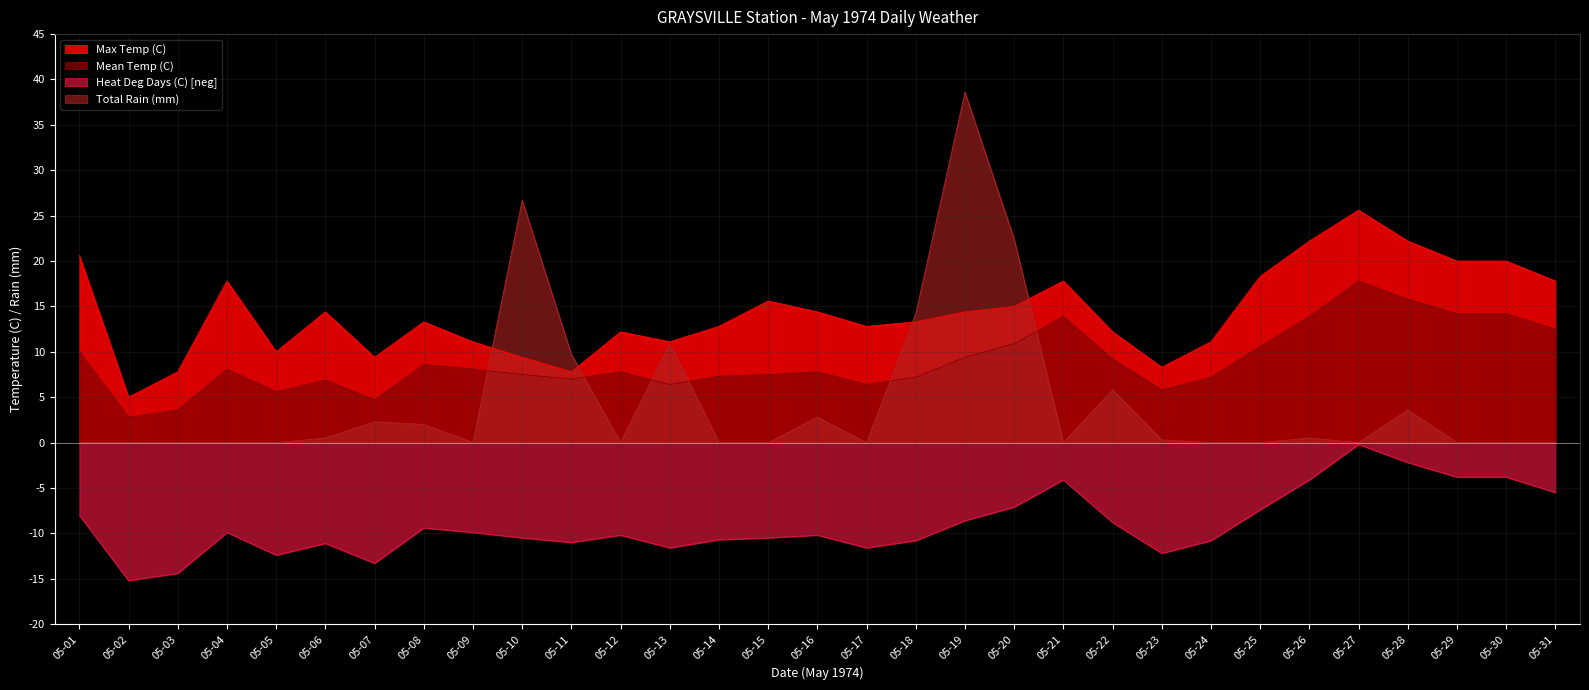

Is the value of Heat Deg Days (C) at 05-27 greater than the value of Total Rain (mm) at 05-07?

No